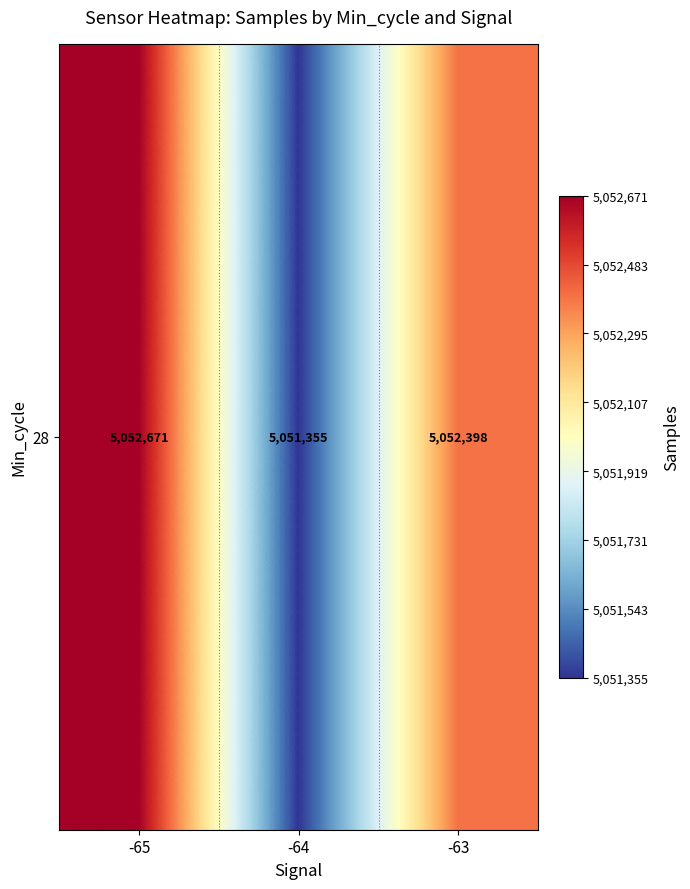

How many distinct data groups are displayed?

1